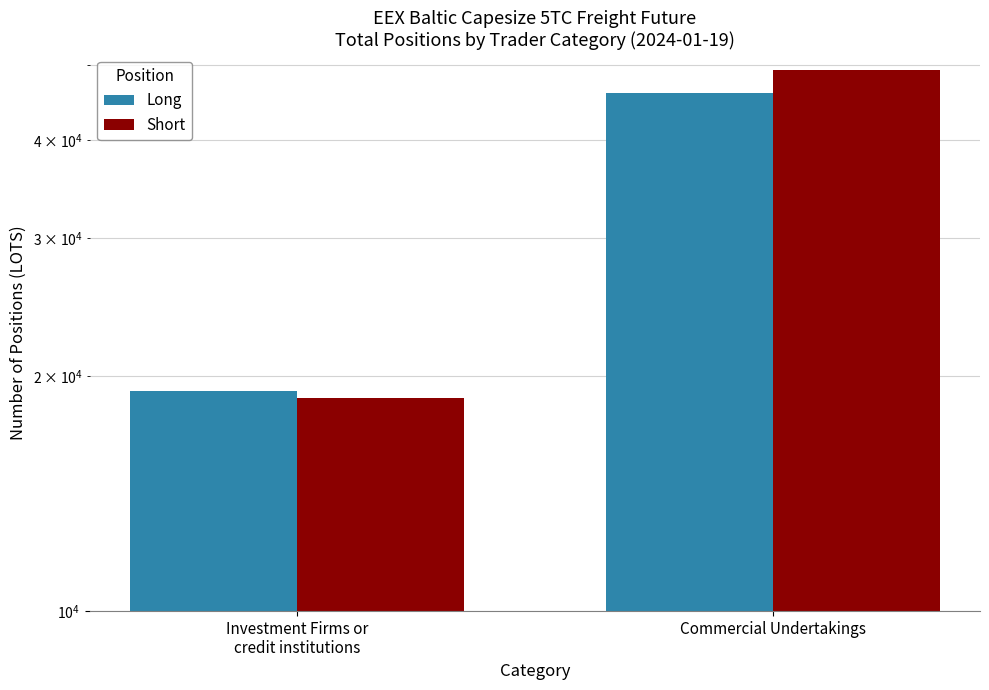

Reading right to left, extract all data points from this chart.

Long: 45944.8	19140.5
Short: 49161.9	18723.3